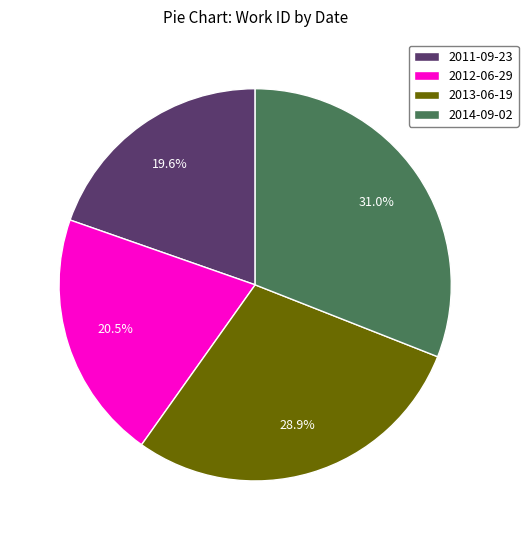

To the nearest percent, what is the difference between the largest and smallest slice percentages?

11%